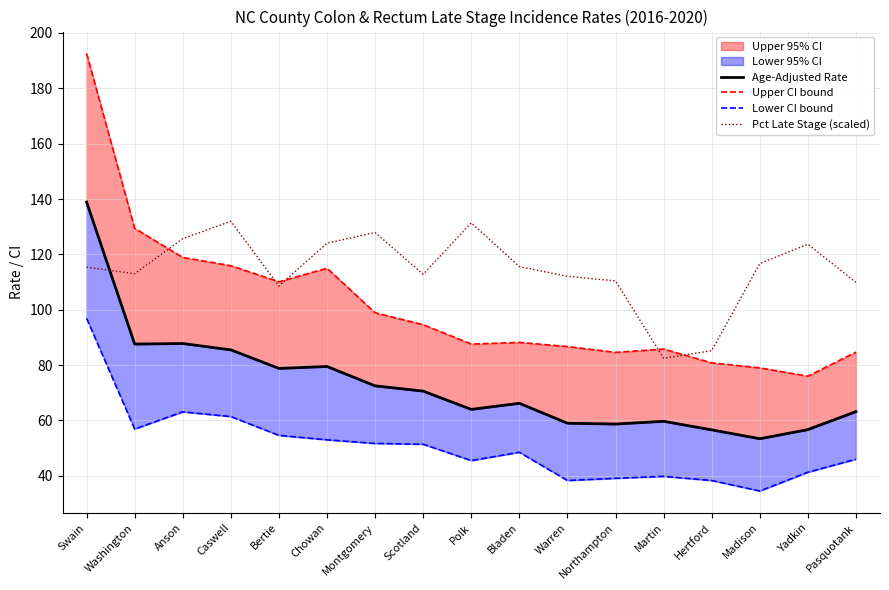

At which category does Lower CI bound reach its first local valley?

Washington